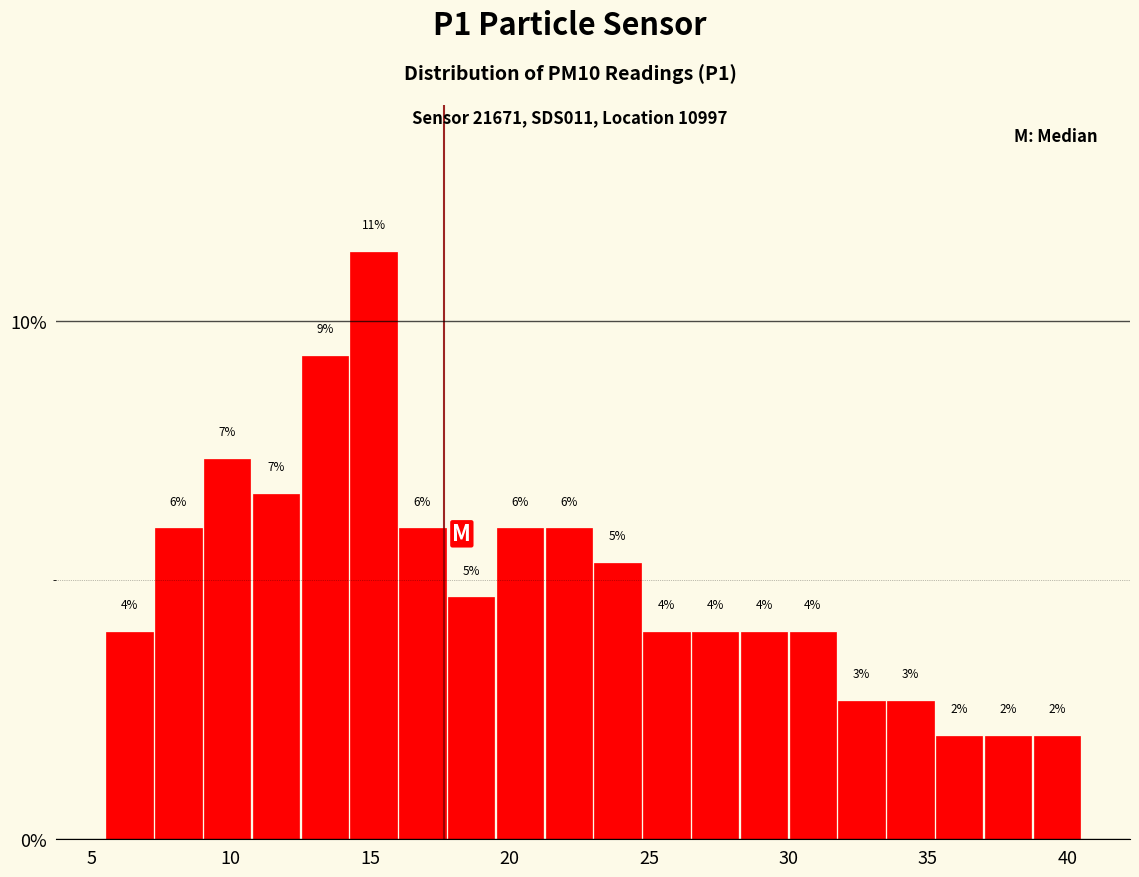

Read against the x-axis, roughly where is the centre of the tallest bar?

15.0